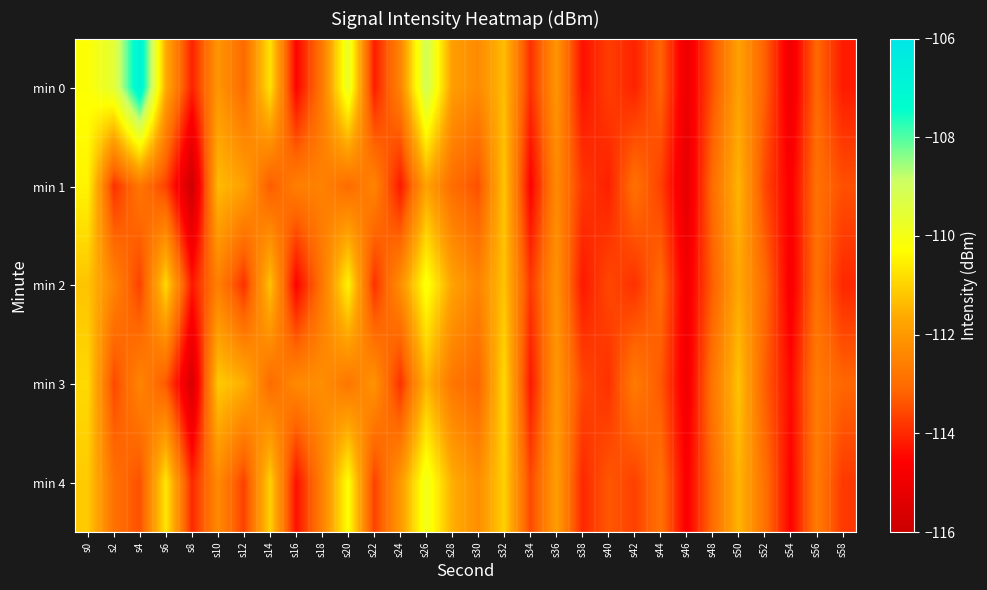

Which series has the largest range (max minus min)?

min 0